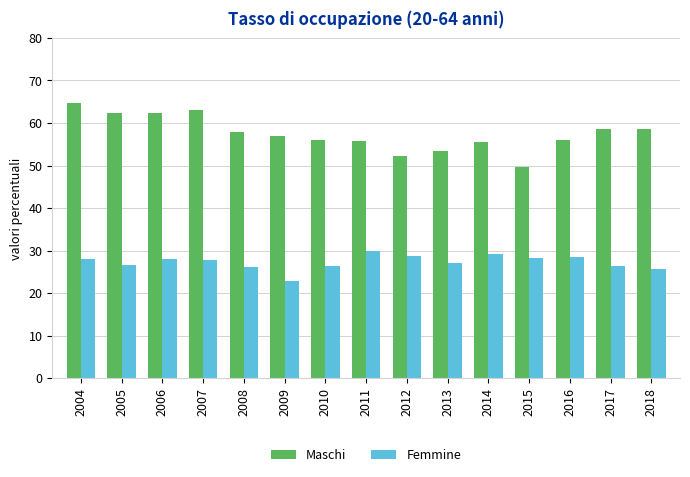

The Maschi series shows 64.8 at 2004. True or false?

True